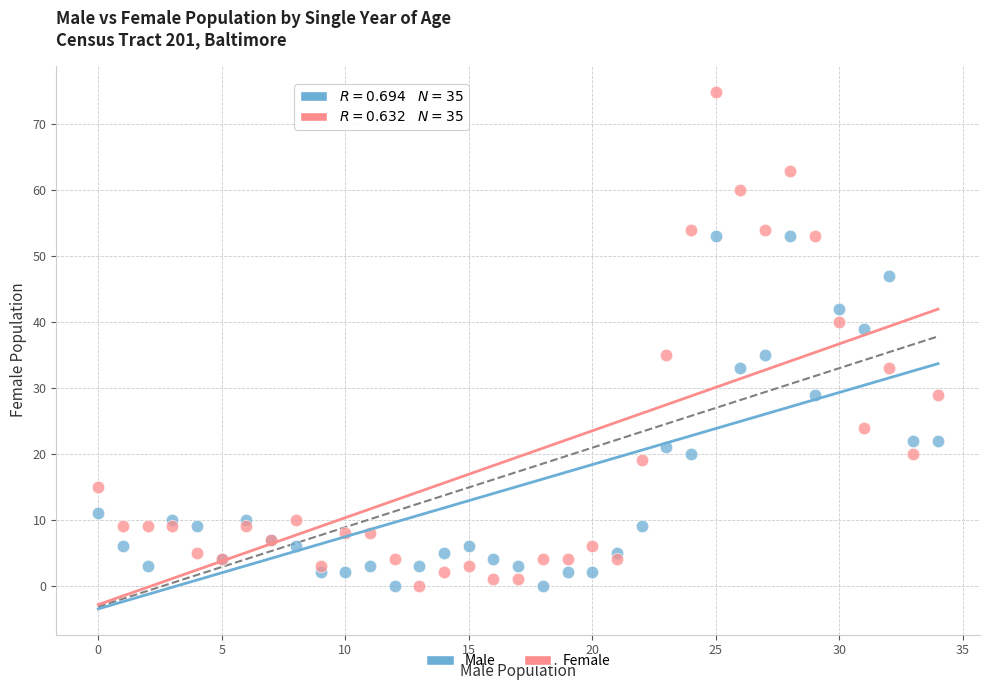

What are all the series names shown in the legend?

Male, Female